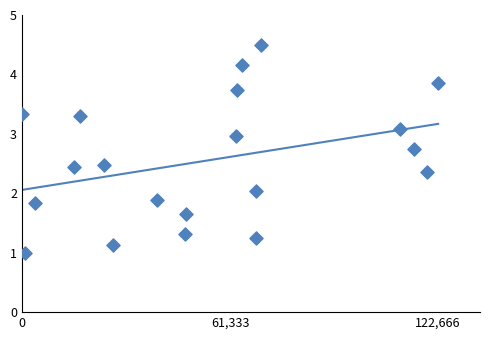

What is the range of Y values (max minus min)?

3.5